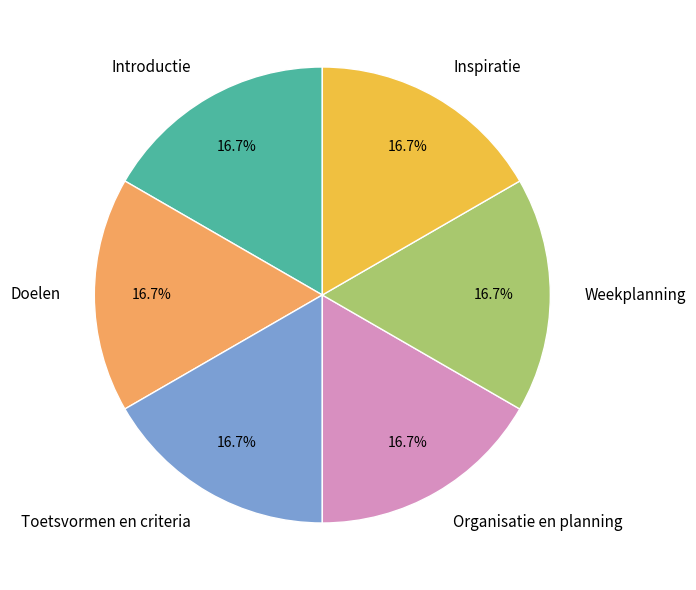

How many segments does this pie chart have?

6